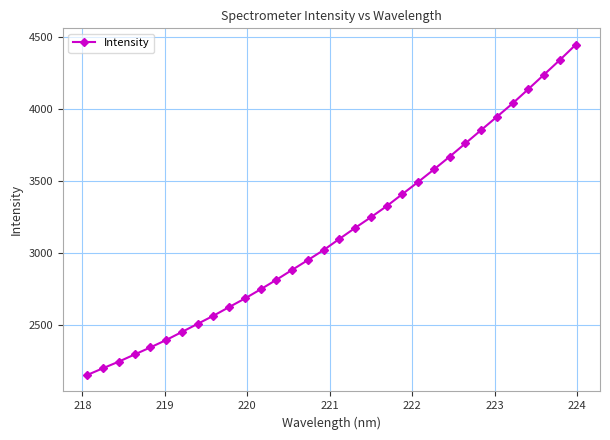

Count the number of values greater than 3098.

16